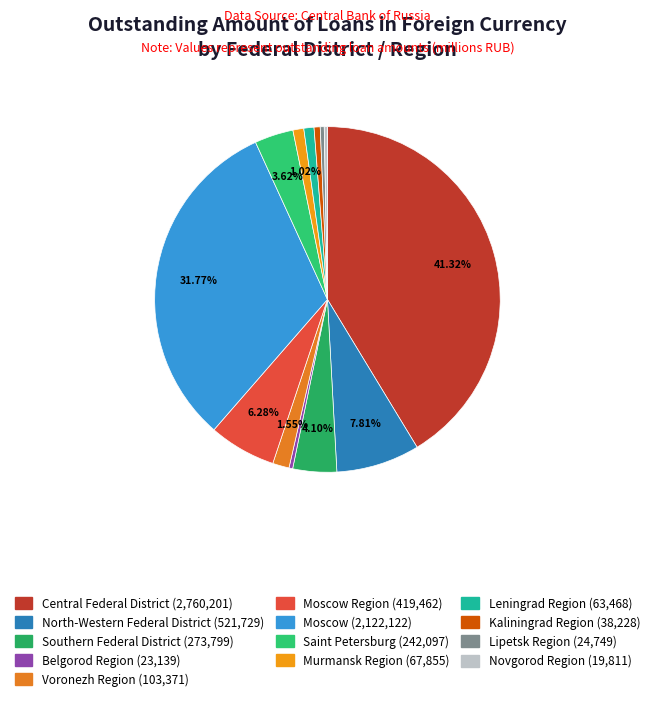

Does any single category account for the majority?

No